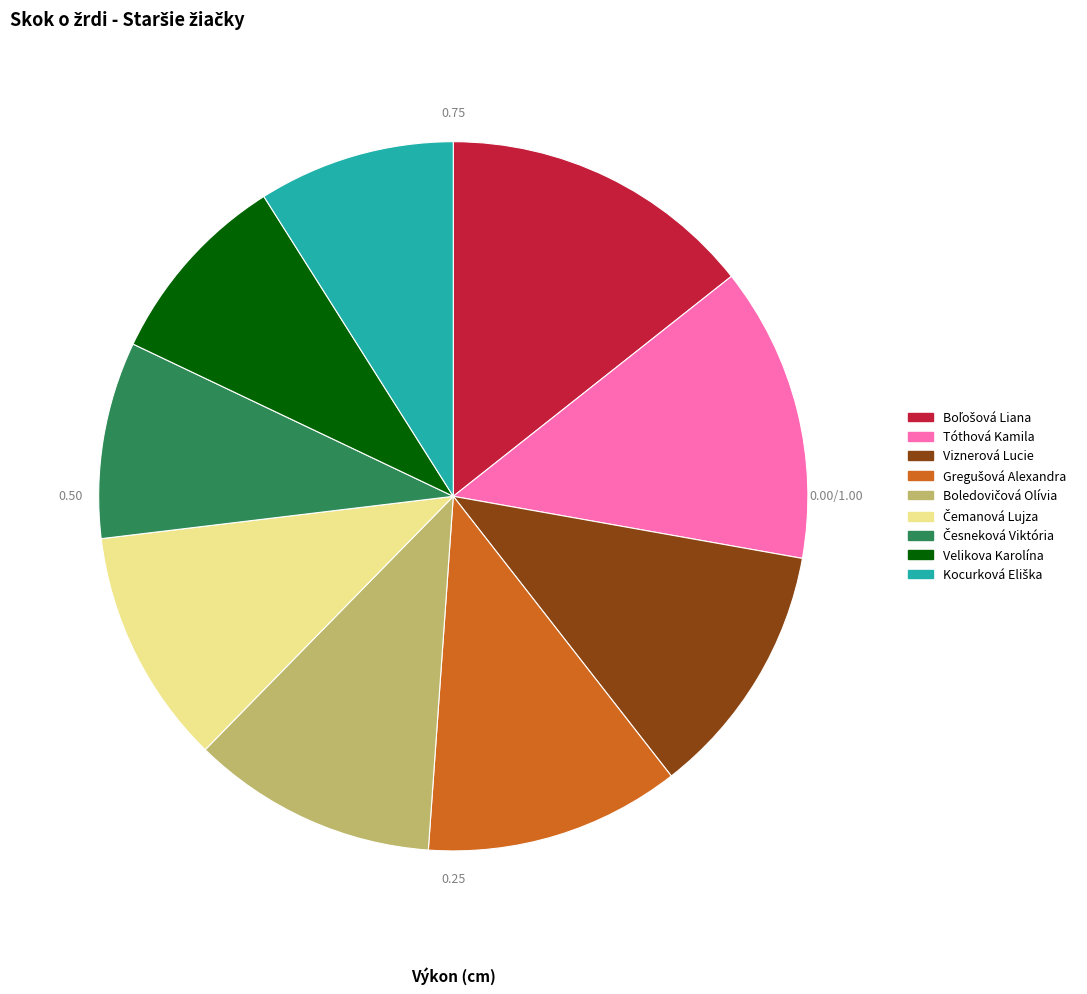

Is there a majority slice in this chart?

No